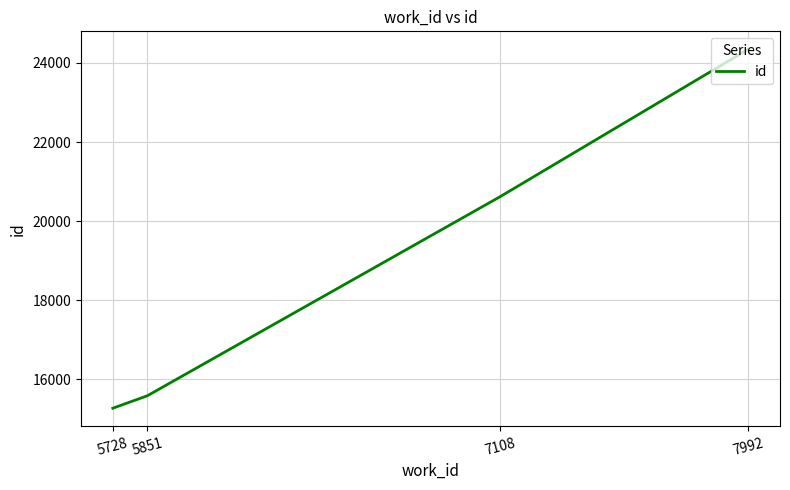

What value does the data have at 7108, to the nearest 50?

20600